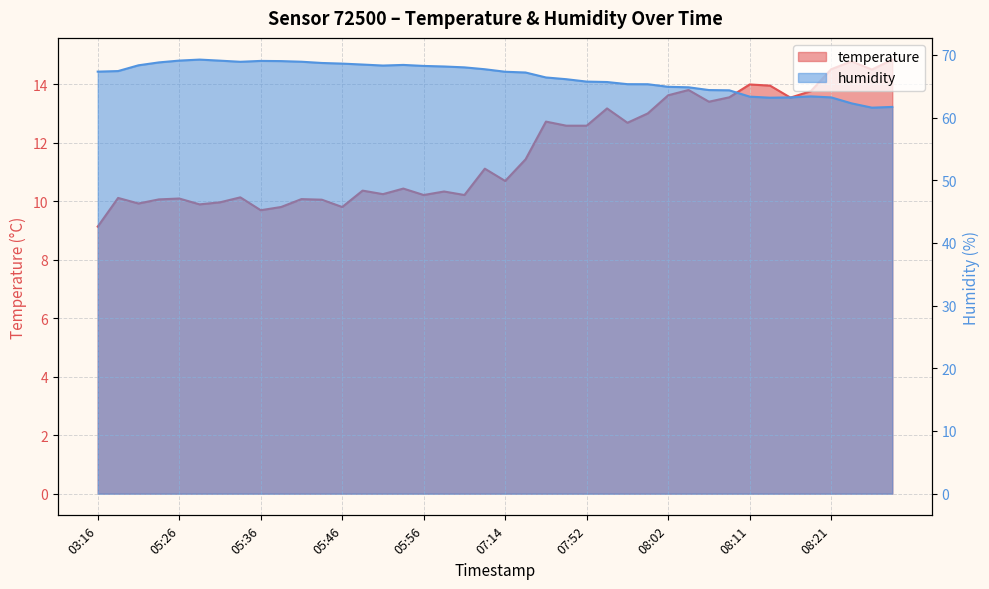

What is the minimum value shown in the chart?

9.1